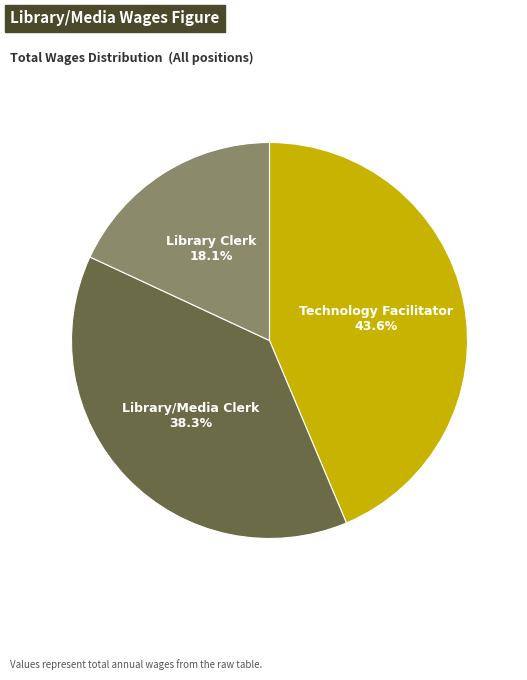

What is the ratio of the value at Library/Media Clerk to the value at Library Clerk?

2.1